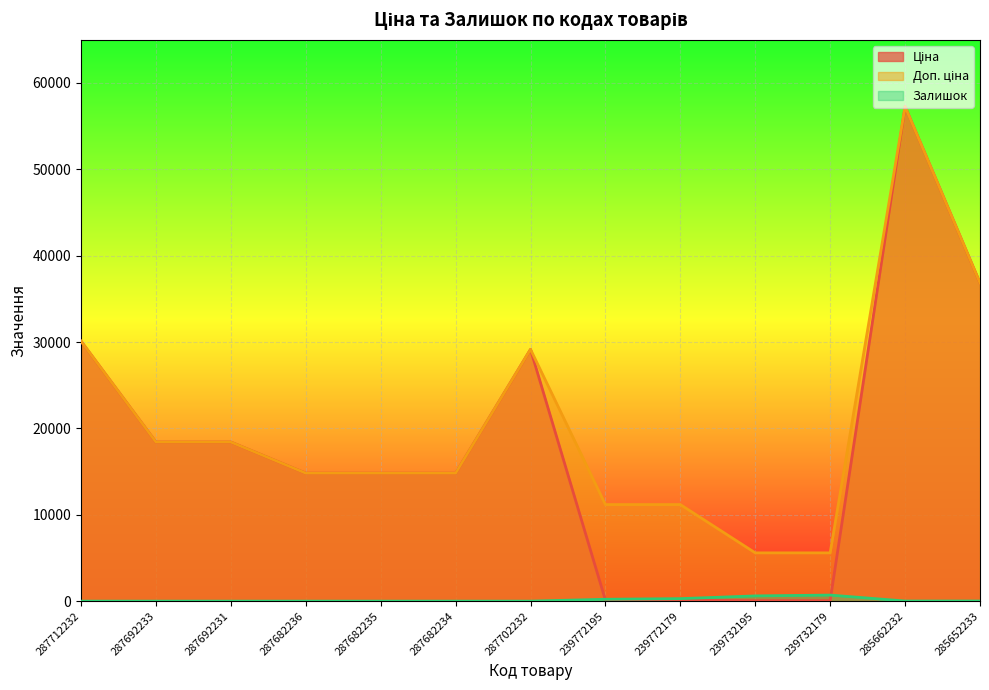

What is the difference between the Ціна values at 287692233 and 239732179?

18365.0